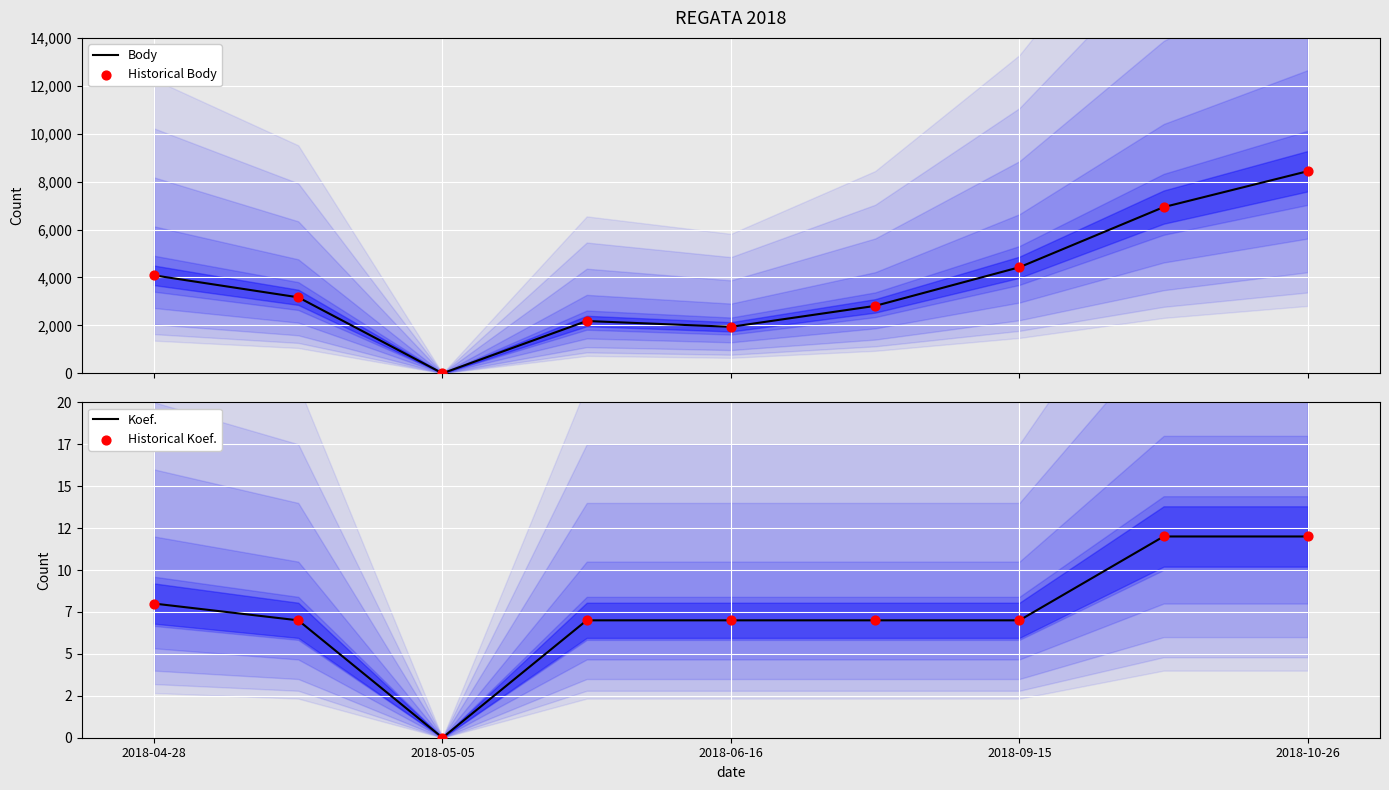

Which series contains the highest Y value?

Body